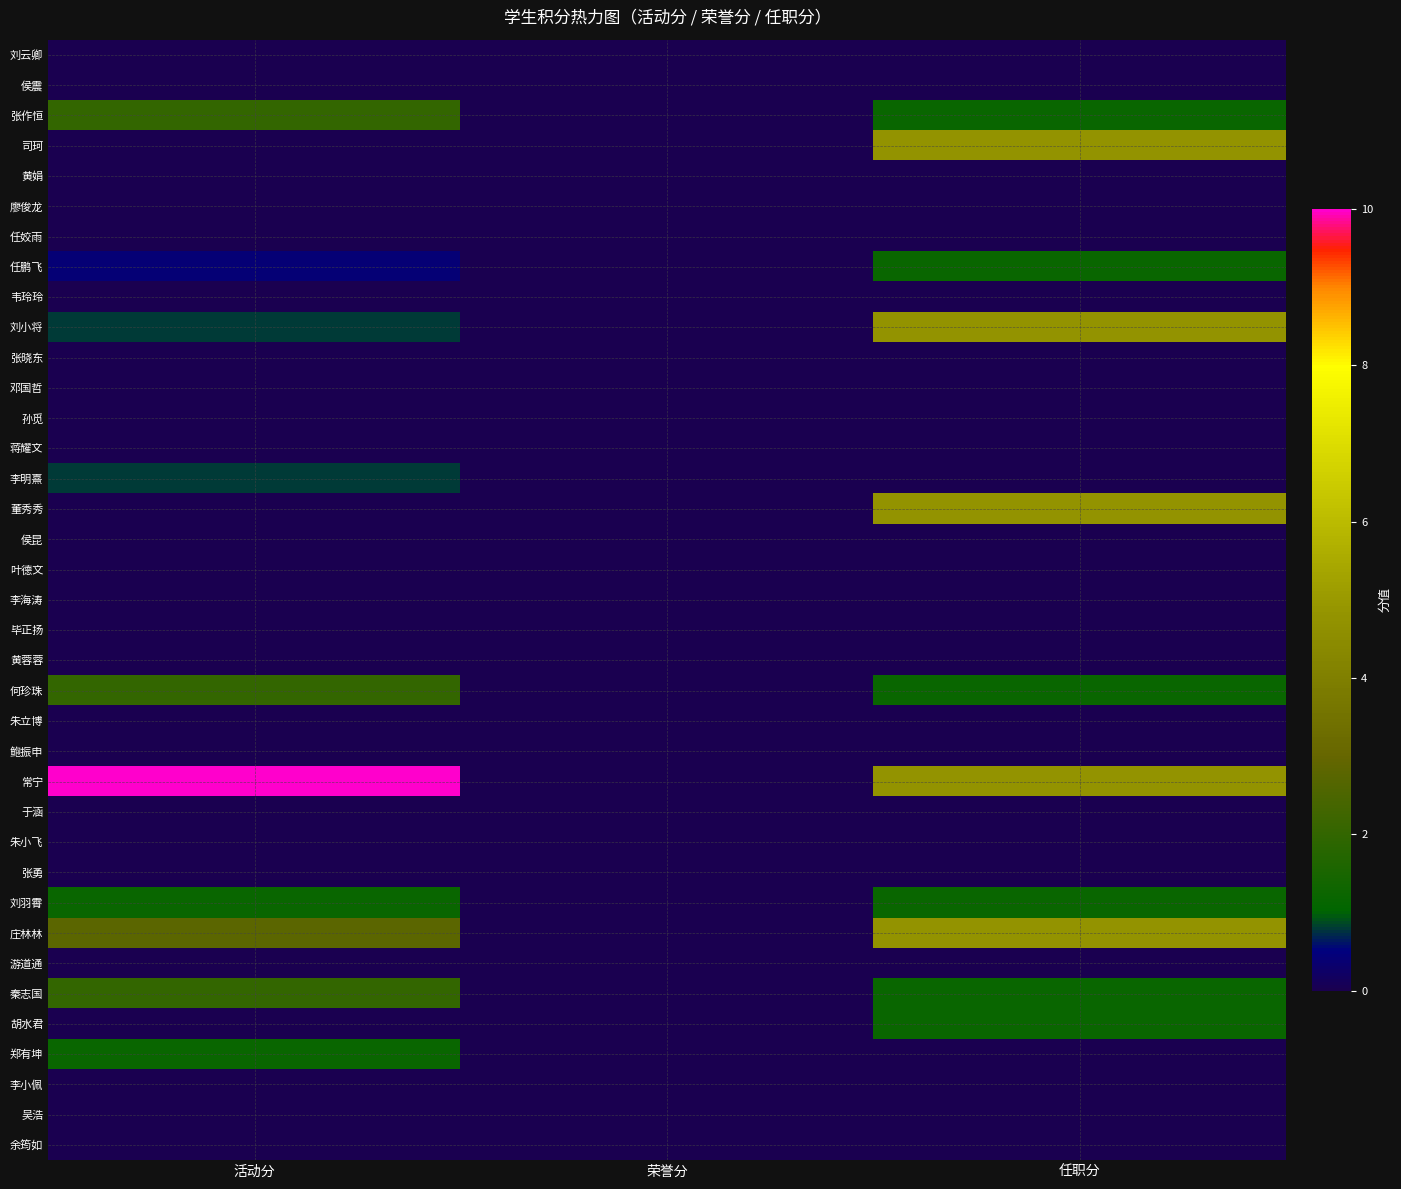

Reading left to right, extract all data points from this chart.

刘云卿: 活动分=0.0	荣誉分=0.0	任职分=0.0
侯震: 活动分=0.0	荣誉分=0.0	任职分=0.0
张作恒: 活动分=2.0	荣誉分=0.0	任职分=1.2
司珂: 活动分=0.0	荣誉分=0.0	任职分=4.8
黄娟: 活动分=0.0	荣誉分=0.0	任职分=0.0
廖俊龙: 活动分=0.0	荣誉分=0.0	任职分=0.0
任姣雨: 活动分=0.0	荣誉分=0.0	任职分=0.0
任鹏飞: 活动分=0.4	荣誉分=0.0	任职分=1.2
韦玲玲: 活动分=0.0	荣誉分=0.0	任职分=0.0
刘小将: 活动分=0.8	荣誉分=0.0	任职分=4.8
张晓东: 活动分=0.0	荣誉分=0.0	任职分=0.0
邓国哲: 活动分=0.0	荣誉分=0.0	任职分=0.0
孙觅: 活动分=0.0	荣誉分=0.0	任职分=0.0
蒋耀文: 活动分=0.0	荣誉分=0.0	任职分=0.0
李明熹: 活动分=0.8	荣誉分=0.0	任职分=0.0
董秀秀: 活动分=0.0	荣誉分=0.0	任职分=4.8
侯昆: 活动分=0.0	荣誉分=0.0	任职分=0.0
叶德文: 活动分=0.0	荣誉分=0.0	任职分=0.0
李海涛: 活动分=0.0	荣誉分=0.0	任职分=0.0
毕正扬: 活动分=0.0	荣誉分=0.0	任职分=0.0
黄蓉蓉: 活动分=0.0	荣誉分=0.0	任职分=0.0
何珍珠: 活动分=2.0	荣誉分=0.0	任职分=1.2
朱立博: 活动分=0.0	荣誉分=0.0	任职分=0.0
鲍振申: 活动分=0.0	荣誉分=0.0	任职分=0.0
常宁: 活动分=10.0	荣誉分=0.0	任职分=4.8
于涵: 活动分=0.0	荣誉分=0.0	任职分=0.0
朱小飞: 活动分=0.0	荣誉分=0.0	任职分=0.0
张勇: 活动分=0.0	荣誉分=0.0	任职分=0.0
刘羽霄: 活动分=1.2	荣誉分=0.0	任职分=1.2
庄林林: 活动分=2.8	荣誉分=0.0	任职分=4.8
游道通: 活动分=0.0	荣誉分=0.0	任职分=0.0
秦志国: 活动分=2.0	荣誉分=0.0	任职分=1.2
胡水君: 活动分=0.0	荣誉分=0.0	任职分=1.2
郑有坤: 活动分=1.2	荣誉分=0.0	任职分=0.0
李小佩: 活动分=0.0	荣誉分=0.0	任职分=0.0
吴浩: 活动分=0.0	荣誉分=0.0	任职分=0.0
余筠如: 活动分=0.0	荣誉分=0.0	任职分=0.0